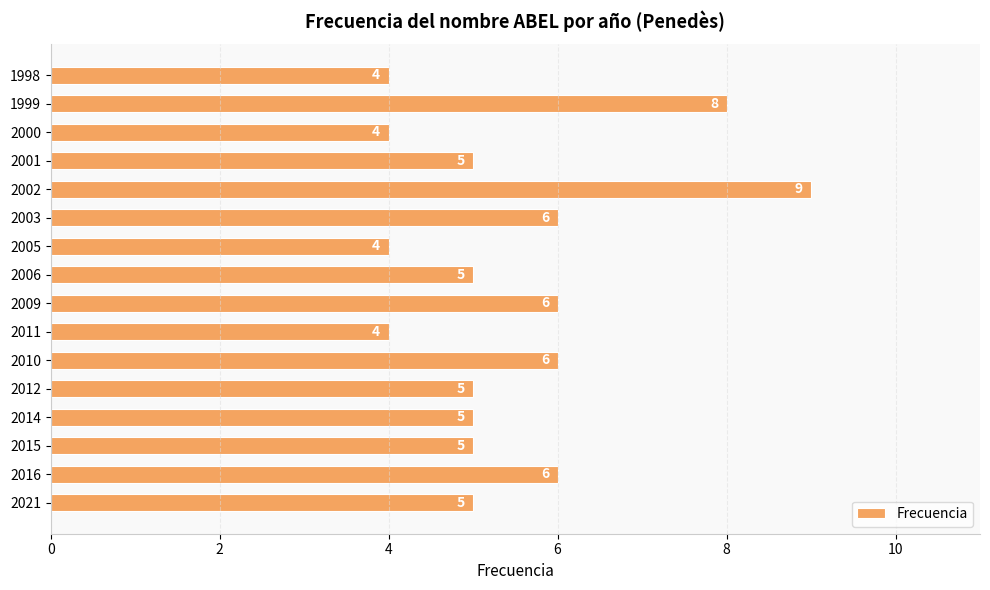

Reading bottom to top, transcribe all the data shown in this chart.

5	6	5	5	5	6	4	6	5	4	6	9	5	4	8	4